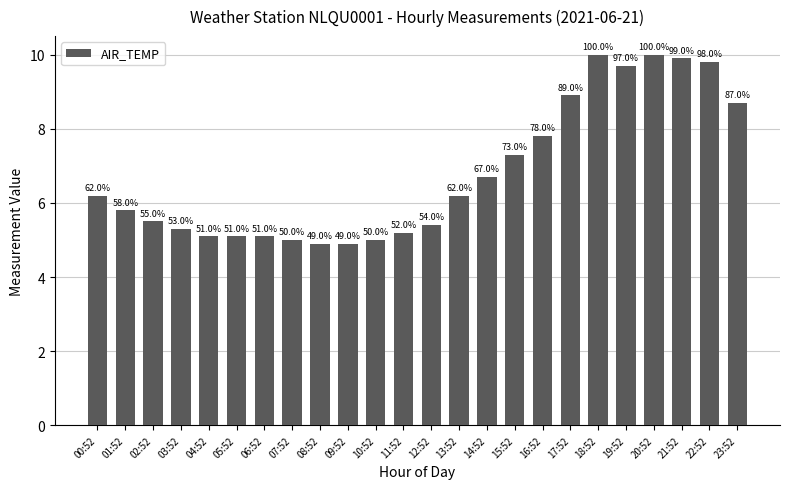

What is the difference between the maximum and second lowest values?

5.1